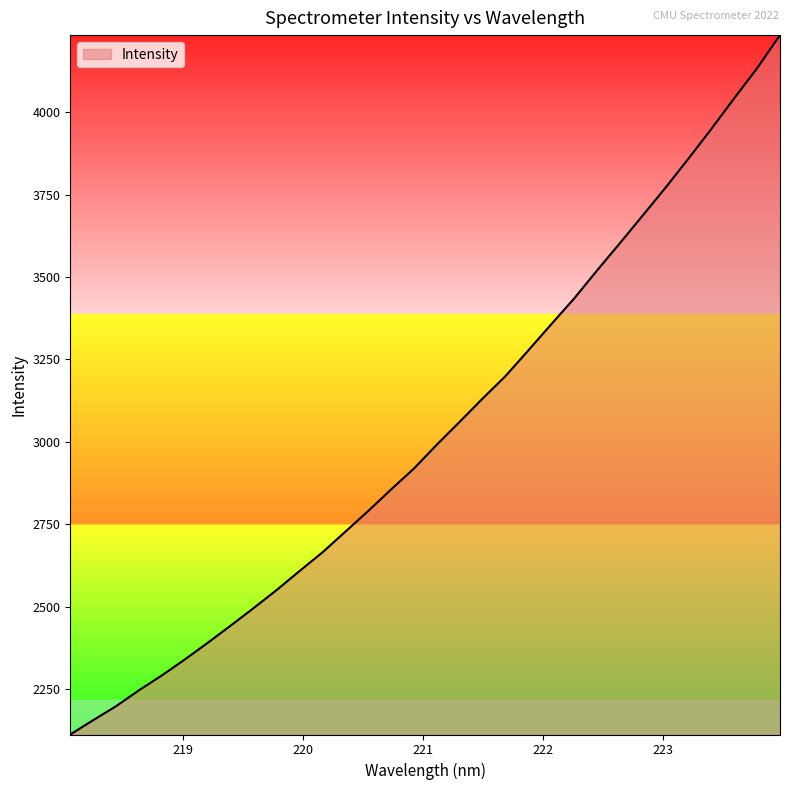

What is the smallest value displayed?

2112.7